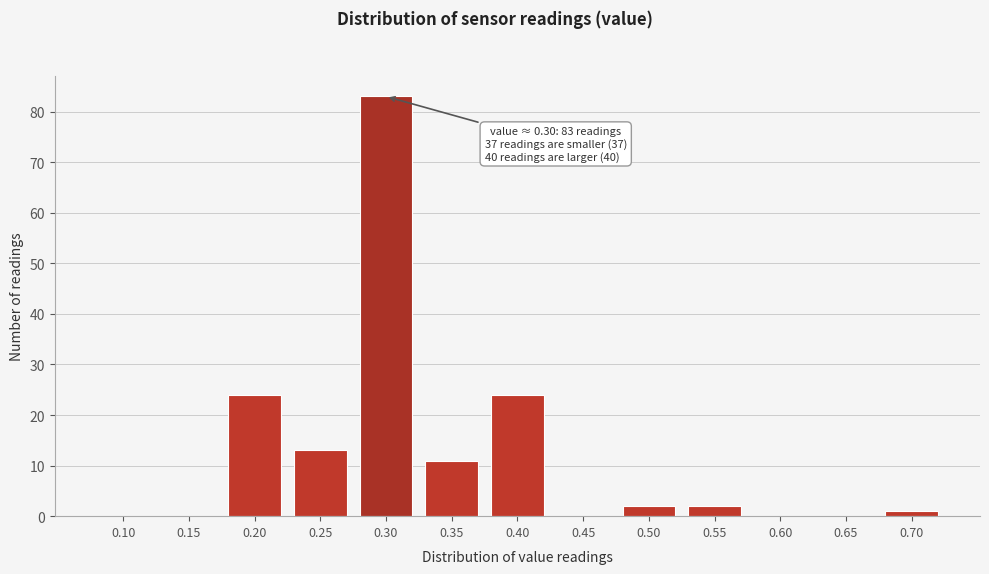

Reading left to right, extract all data points from this chart.

0.10=0	0.15=0	0.20=24	0.25=13	0.30=83	0.35=11	0.40=24	0.45=0	0.50=2	0.55=2	0.60=0	0.65=0	0.70=1